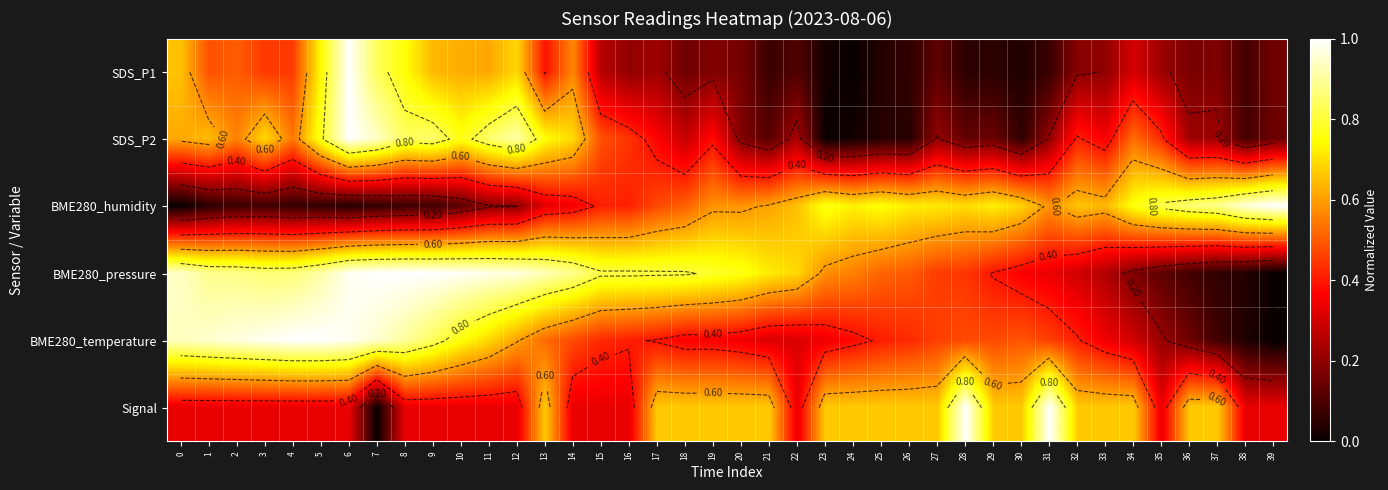

At which category is the sum across all series the highest?

6